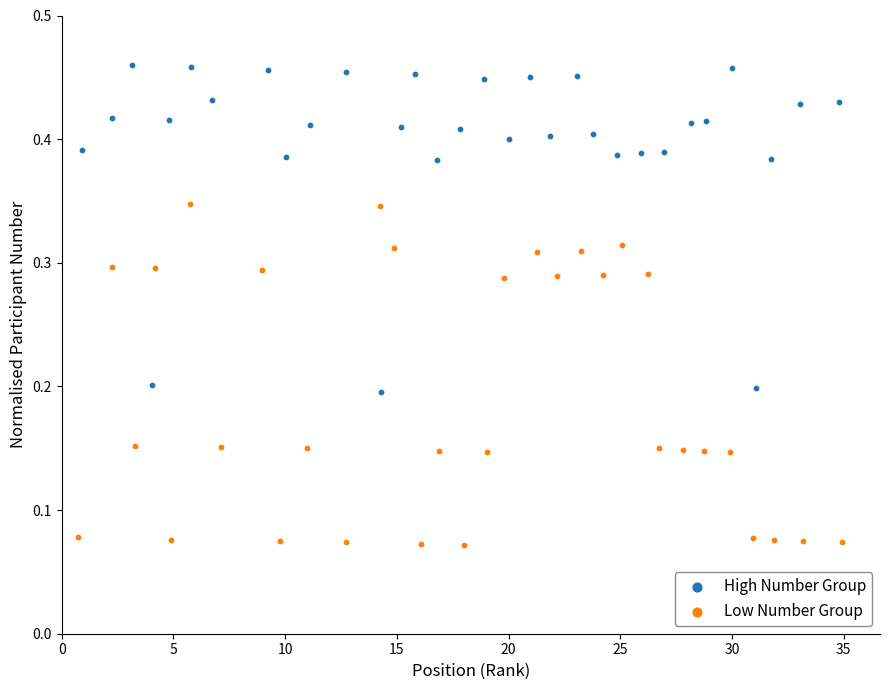

Which series reaches the minimum Y coordinate?

Low Number Group